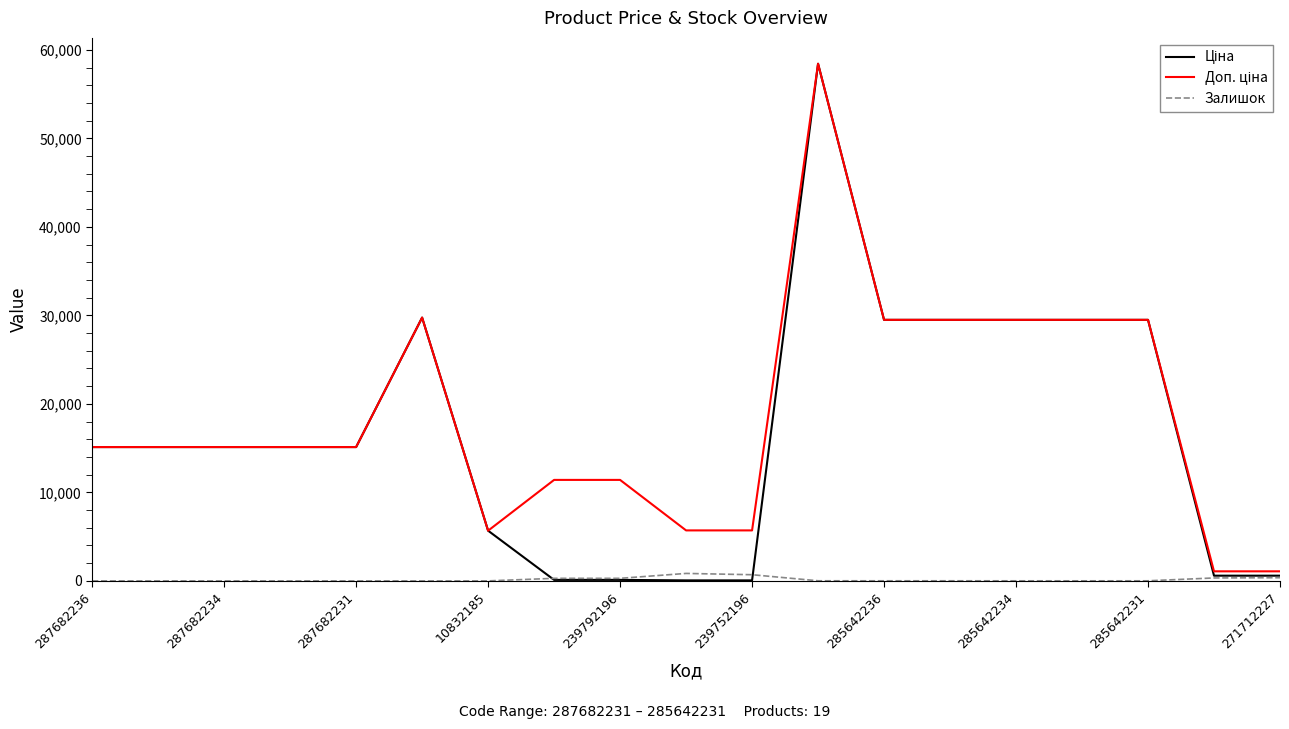

What is the maximum value shown in the chart?

58426.5